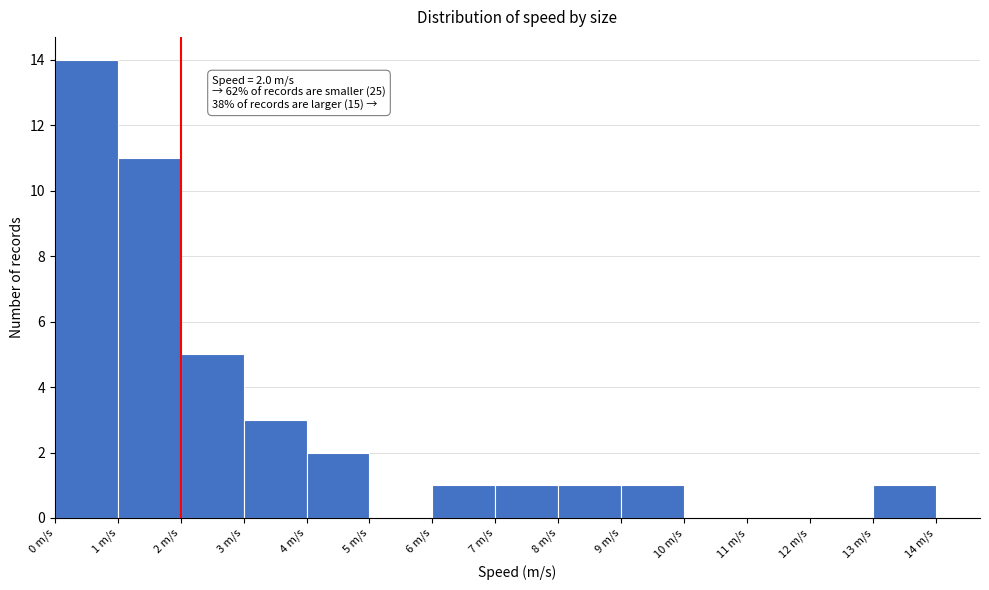

Which range on the x-axis has the tallest bar?

0 to 1